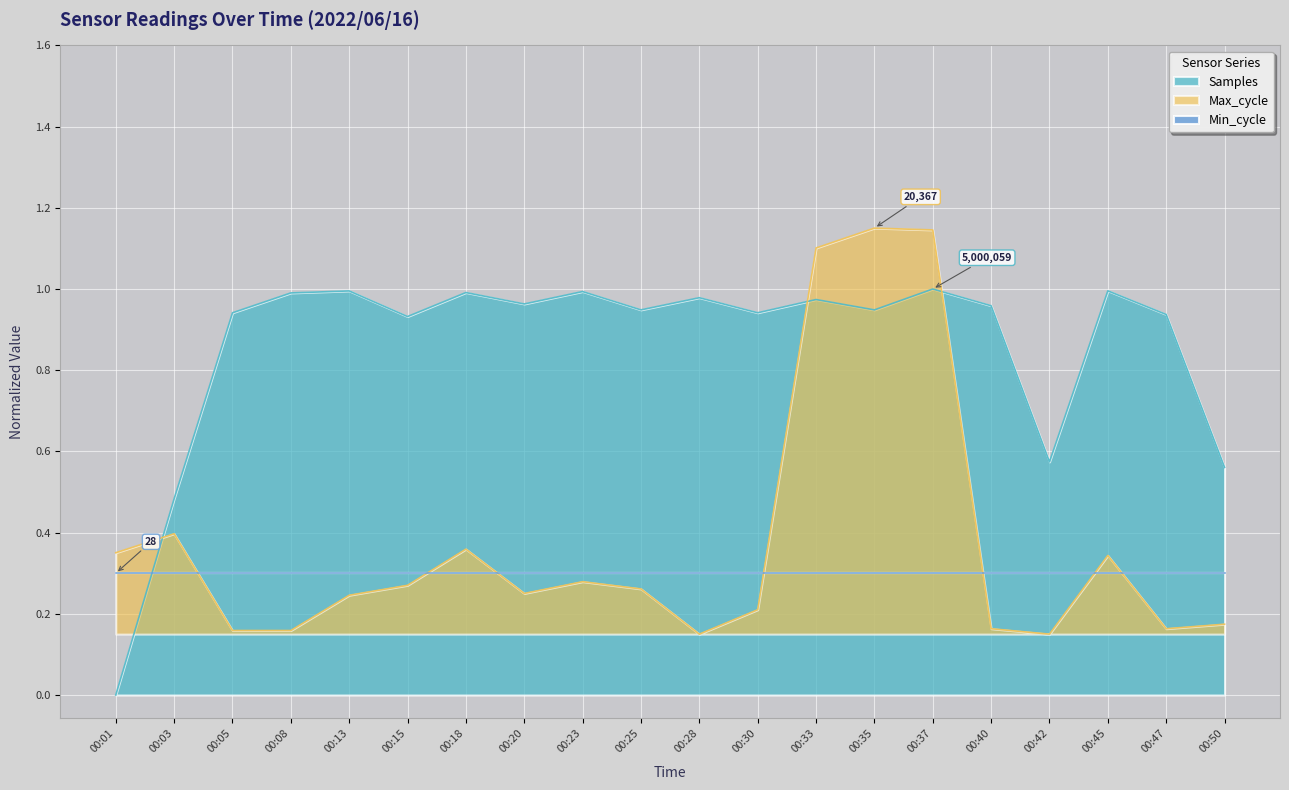

What is the spread (max minus min) of values at 00:15?

0.7